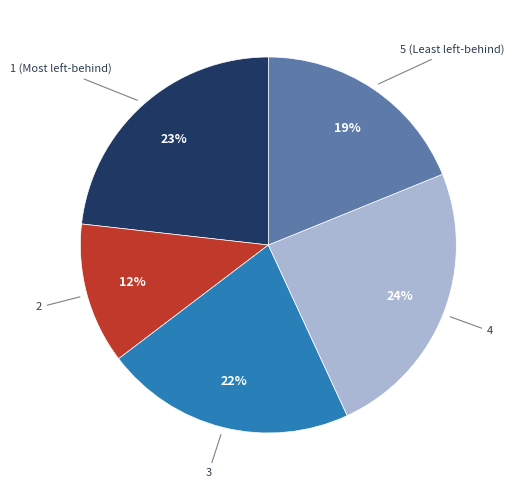

Does any single category account for the majority?

No